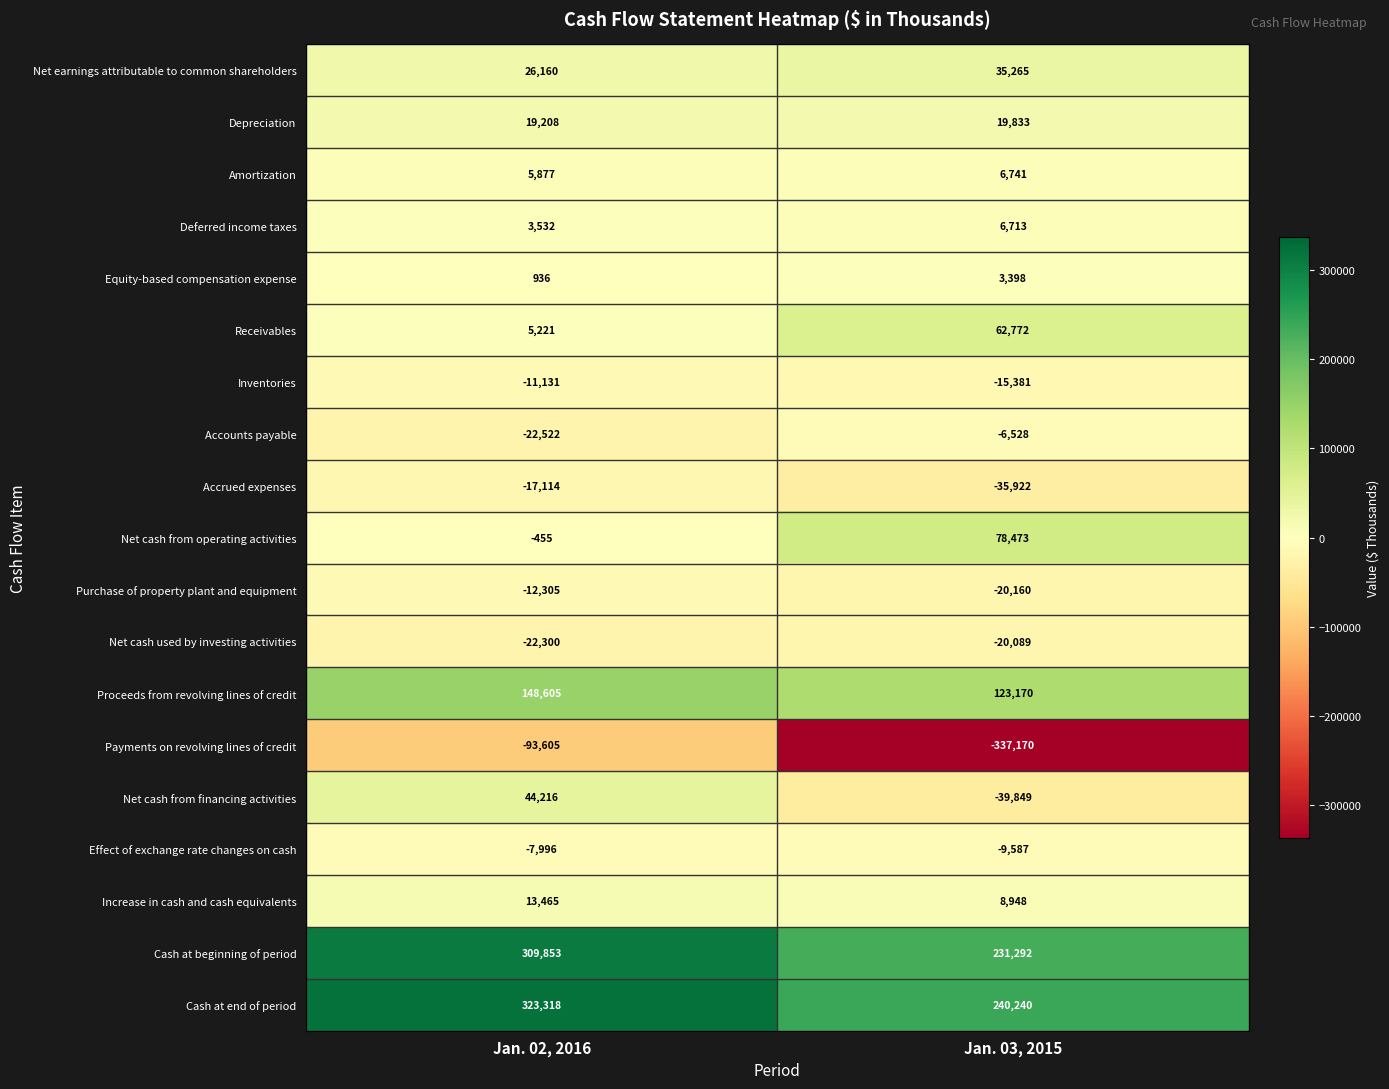

Where is Net cash from financing activities nearest to the value 2183?

Jan. 03, 2015